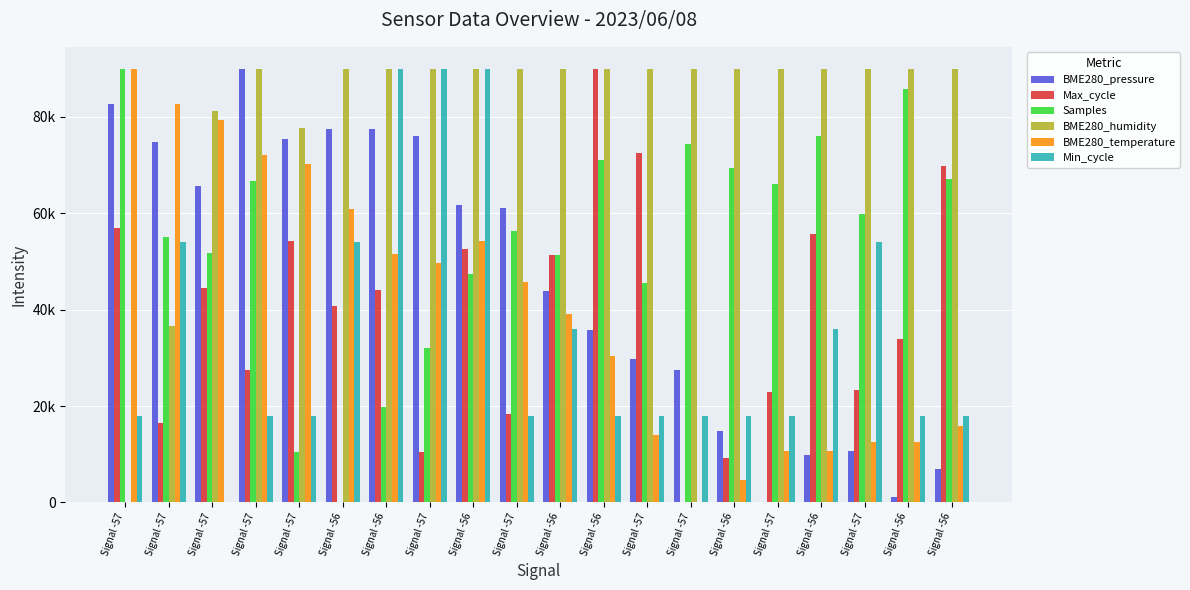

Are the bars grouped side by side (vs. stacked)?

Yes